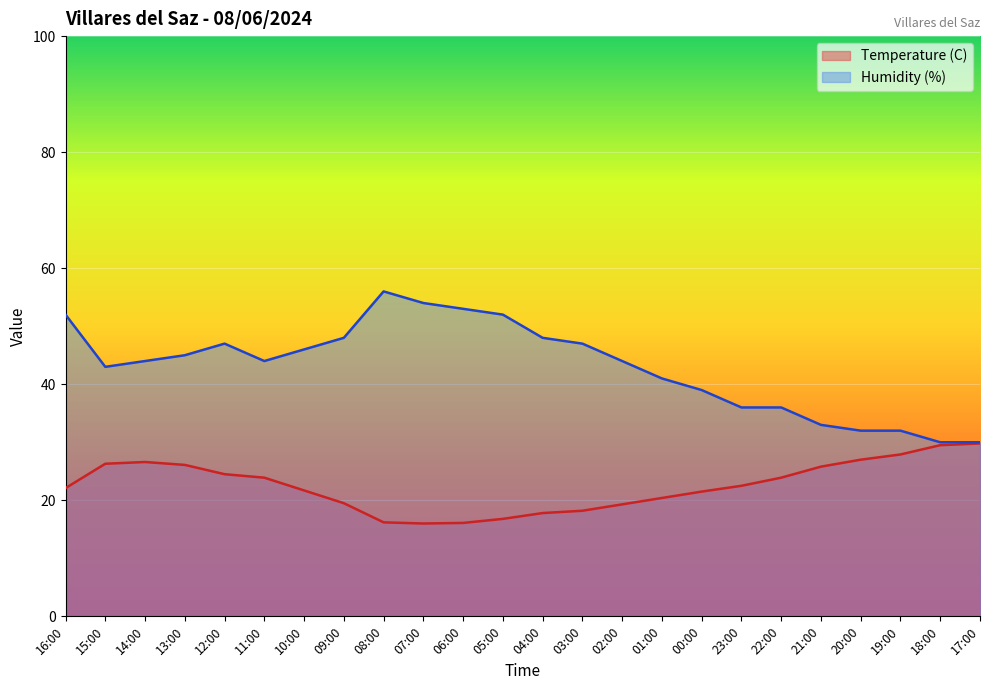

Which series has the largest total across all categories?

Humidity (%)